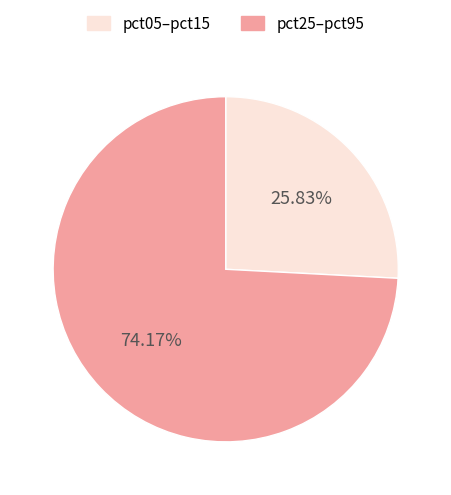

How many segments does this pie chart have?

2